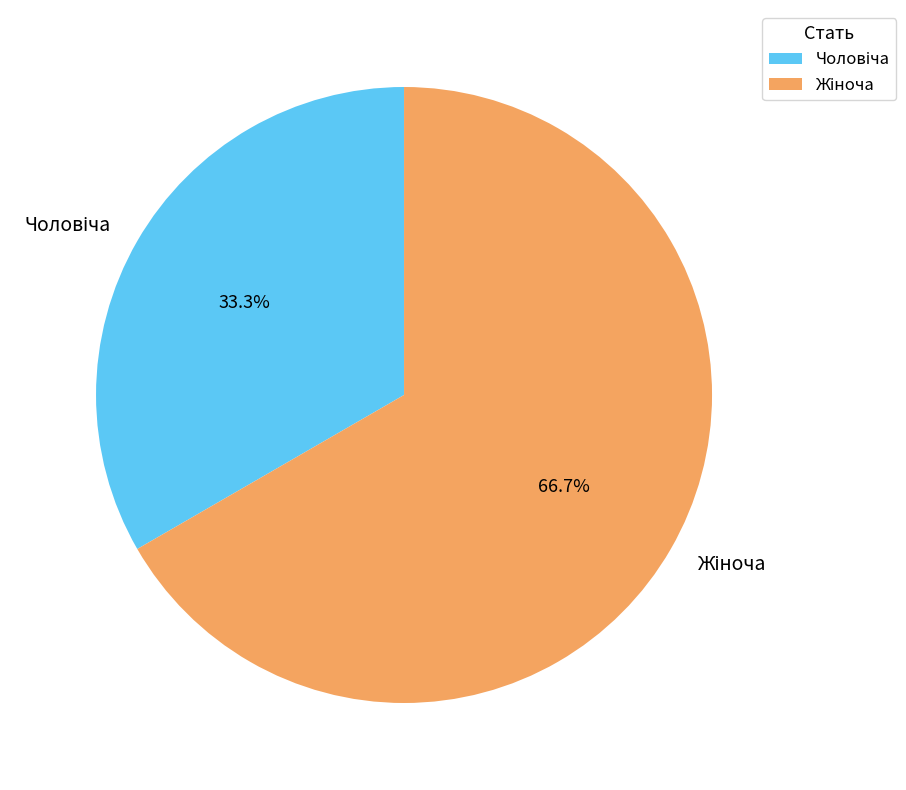

To the nearest percent, what is the difference between the largest and smallest slice percentages?

33%